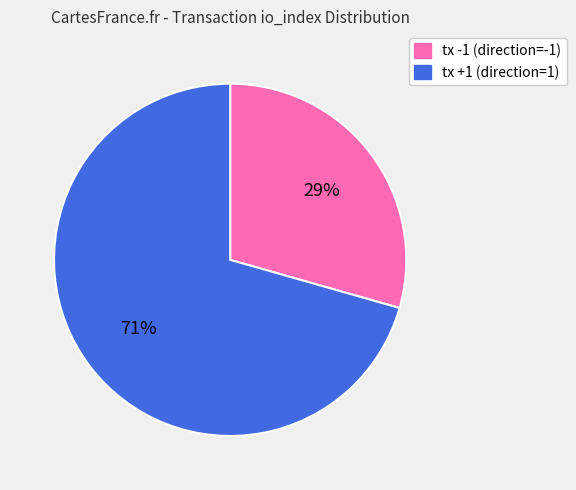

Approximately how many times larger is the value at tx +1 (direction=1) compared to tx -1 (direction=-1)?

2.4